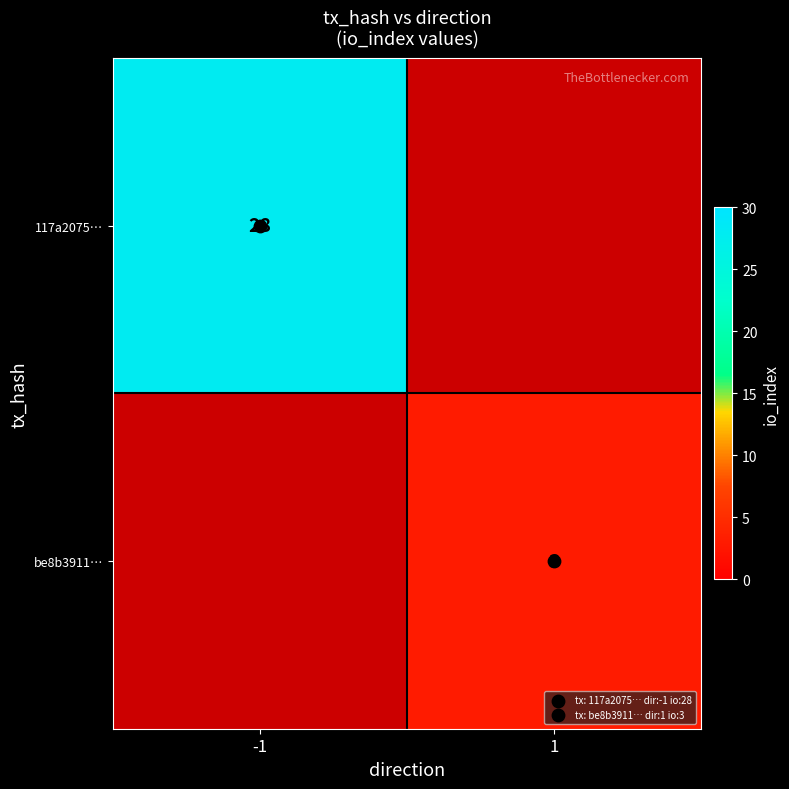

At which category does the chart reach its peak across all series?

-1